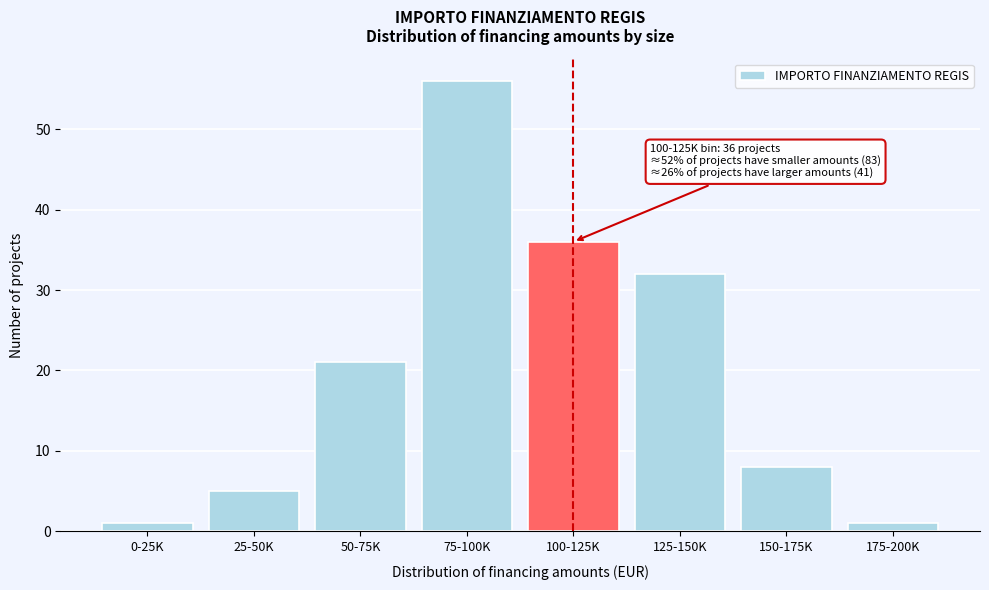

Reading left to right, what are all the values shown in this chart?

1	5	21	56	36	32	8	1